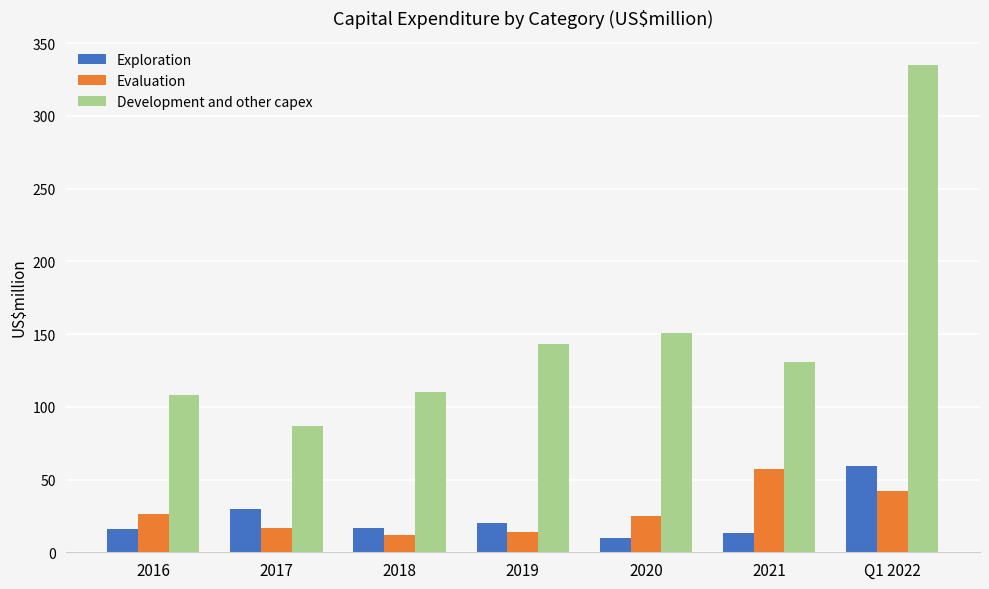

What is the average value of the Evaluation series?

28